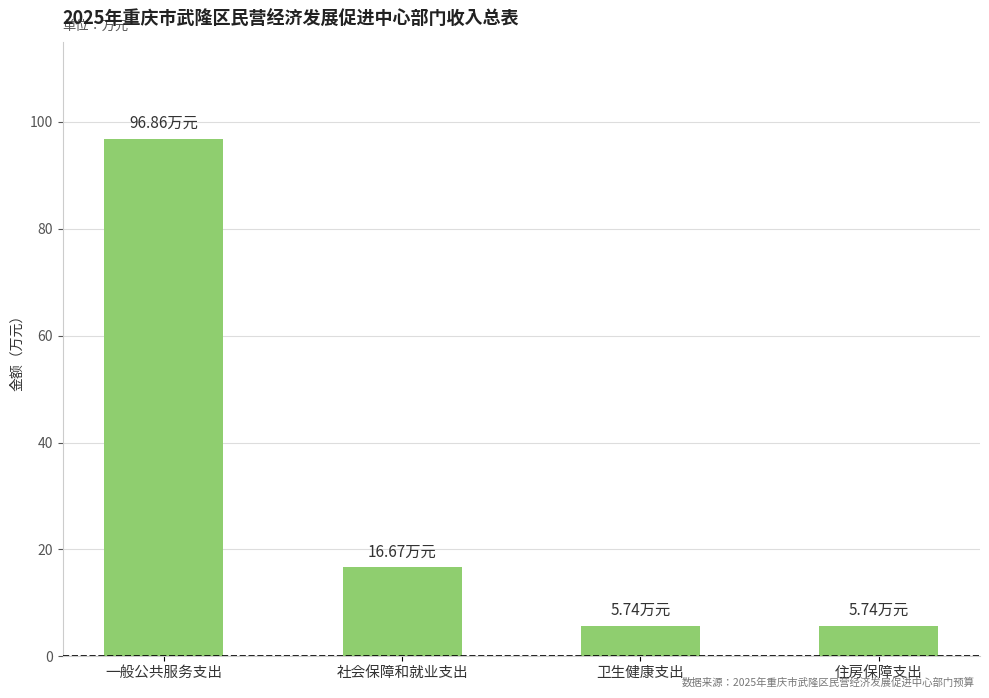

How many categories are shown in the chart?

4